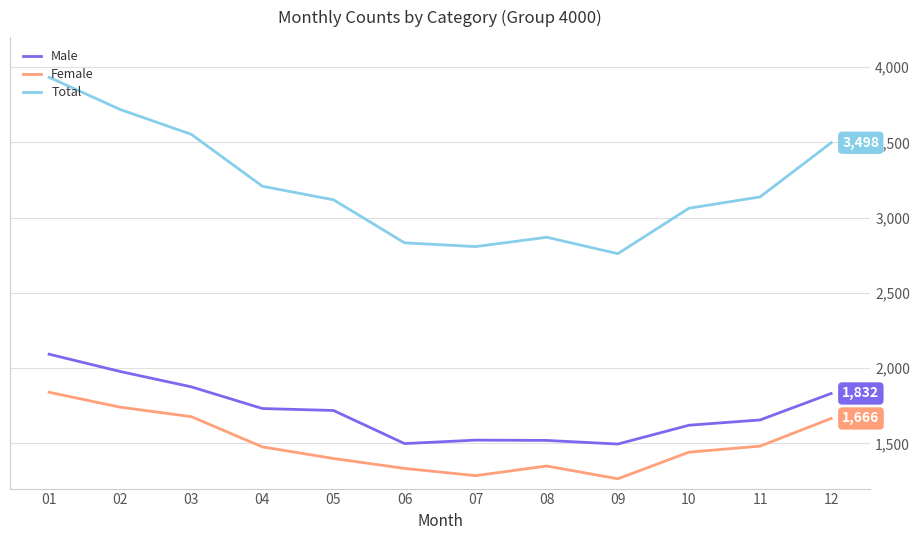

Rank the series by their maximum value, from lowest to highest.

Female, Male, Total